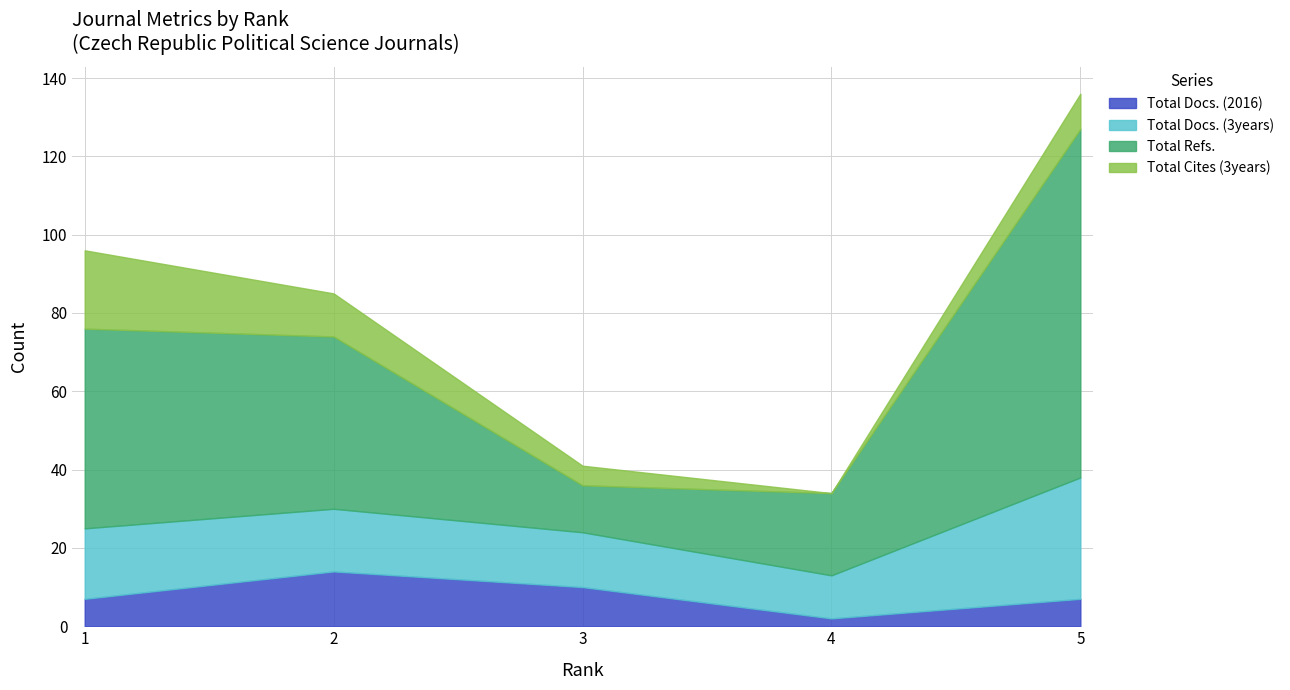

What is the difference between the Total Cites (3years) values at 2 and 3?

6